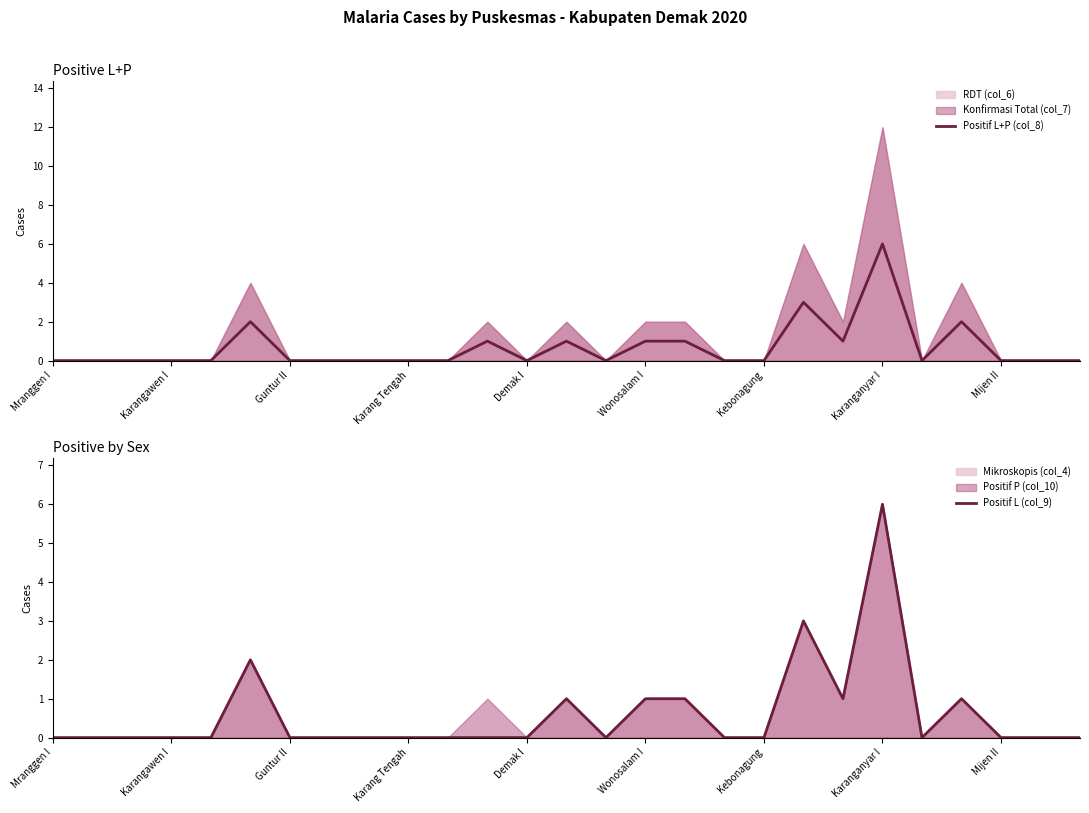

The value of Positif L+P (col_8) at Karangawen I is 0. True or false?

True